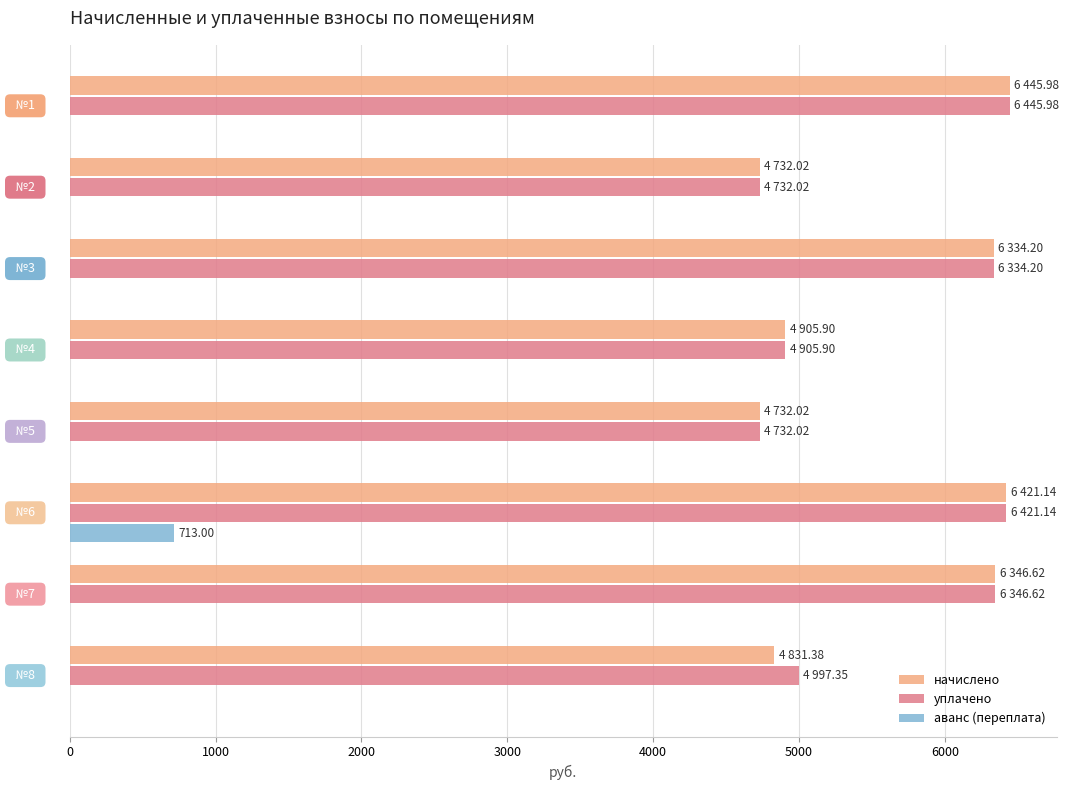

What is the sum of all уплачено values?

44915.2